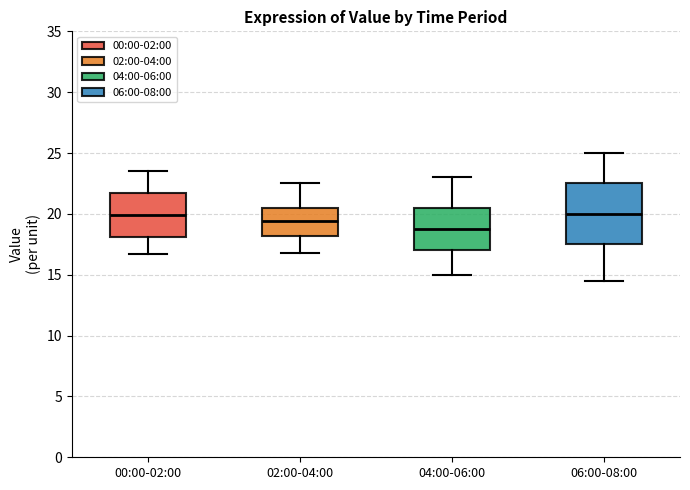

Where does the upper whisker of the box for 00:00-02:00 end on the y-axis? The values are not printed on the chart, so give them approximately, as read against the axis.

23.5